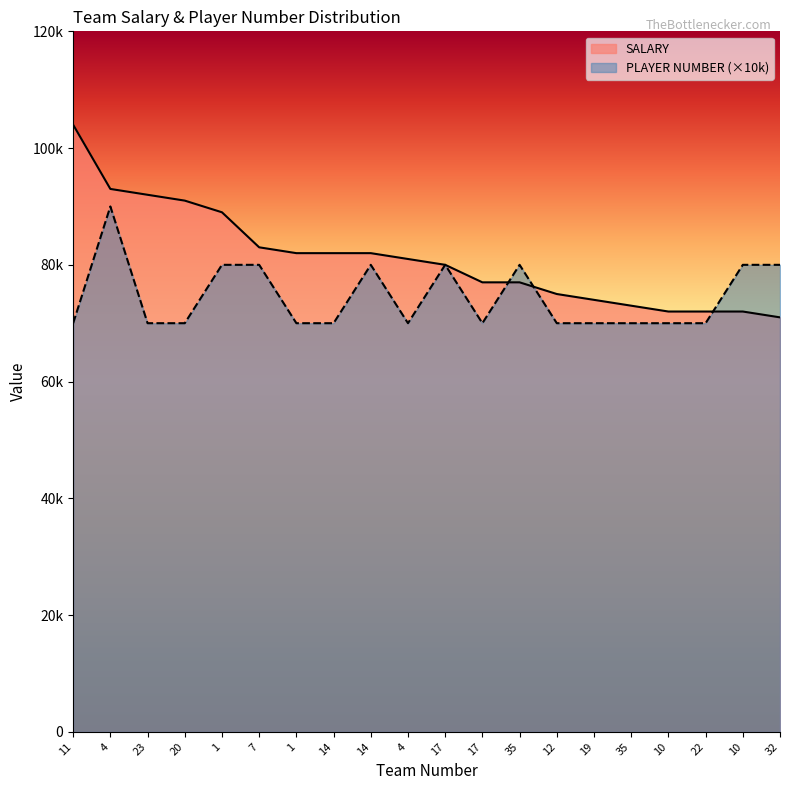

What is the difference between the PLAYER NUMBER values at 35 and 11?

10000